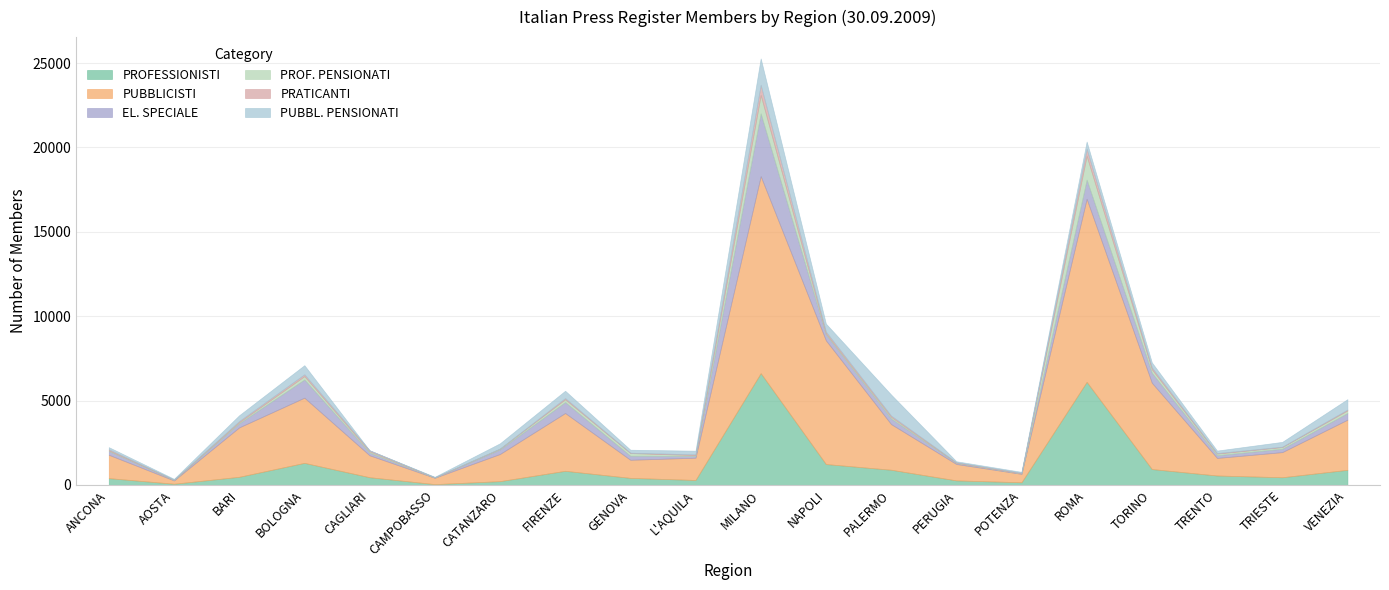

In PRATICANTI, how many points are higher than both neighbors (excluding endpoints)?

4